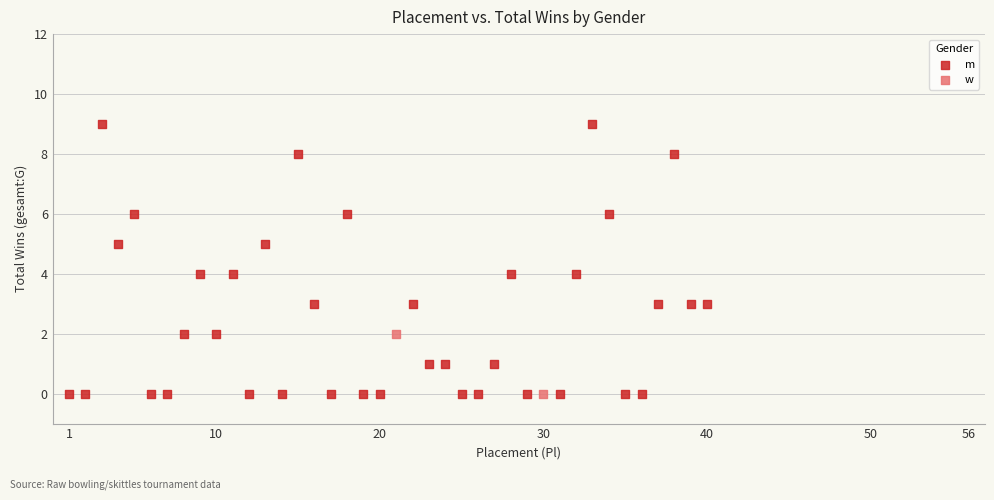

What are all the series names shown in the legend?

m, w